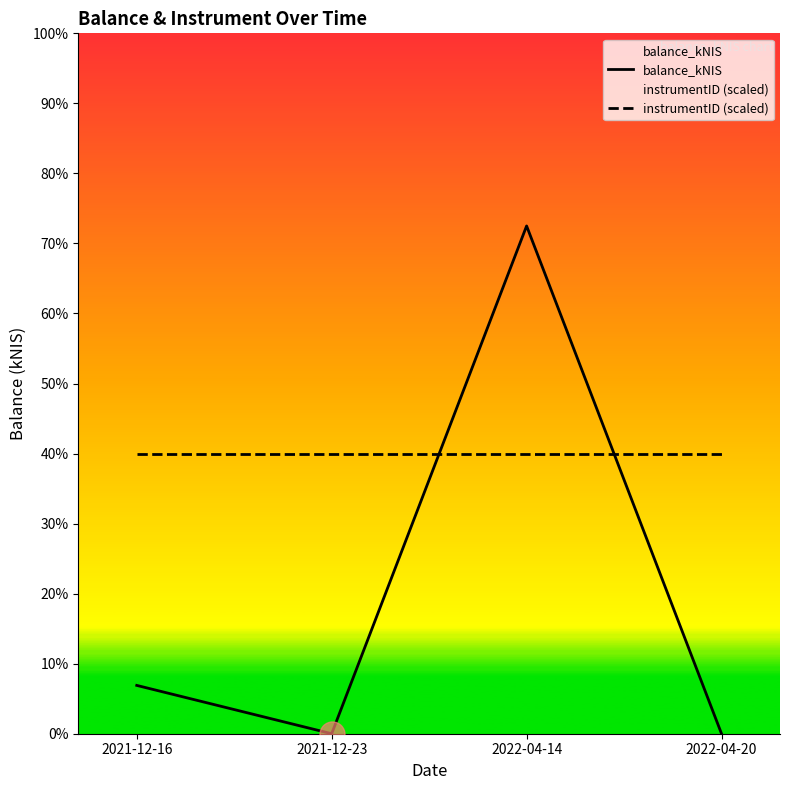

How many lines are shown in the chart?

2